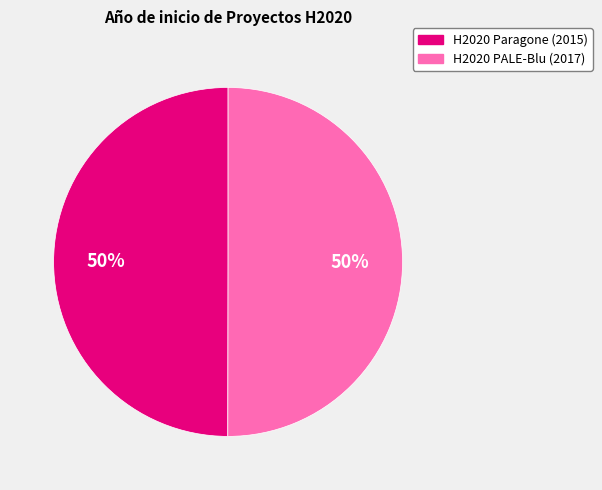

True or false: H2020 PALE-Blu (2017) accounts for 50% of the total.

True